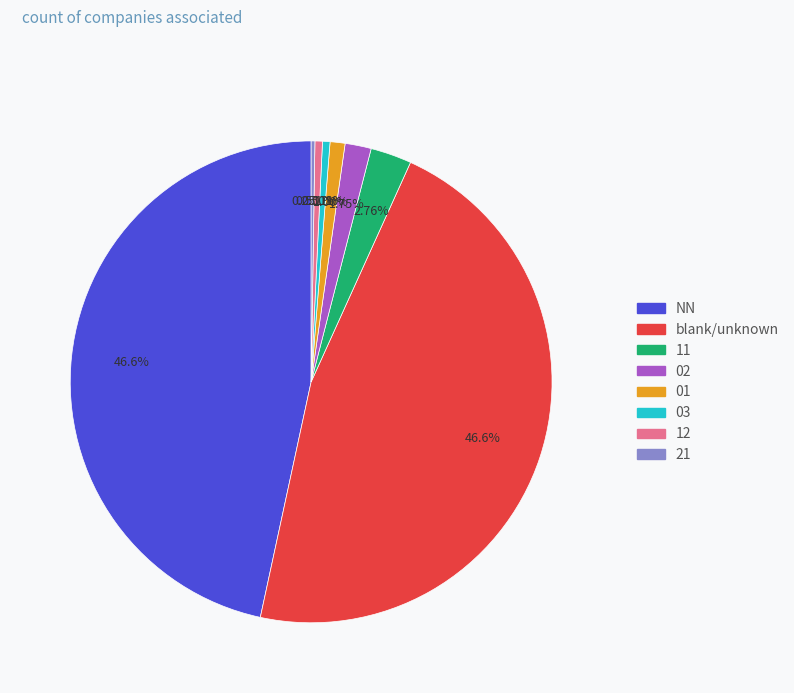

Is there any slice that represents more than half of the pie?

No